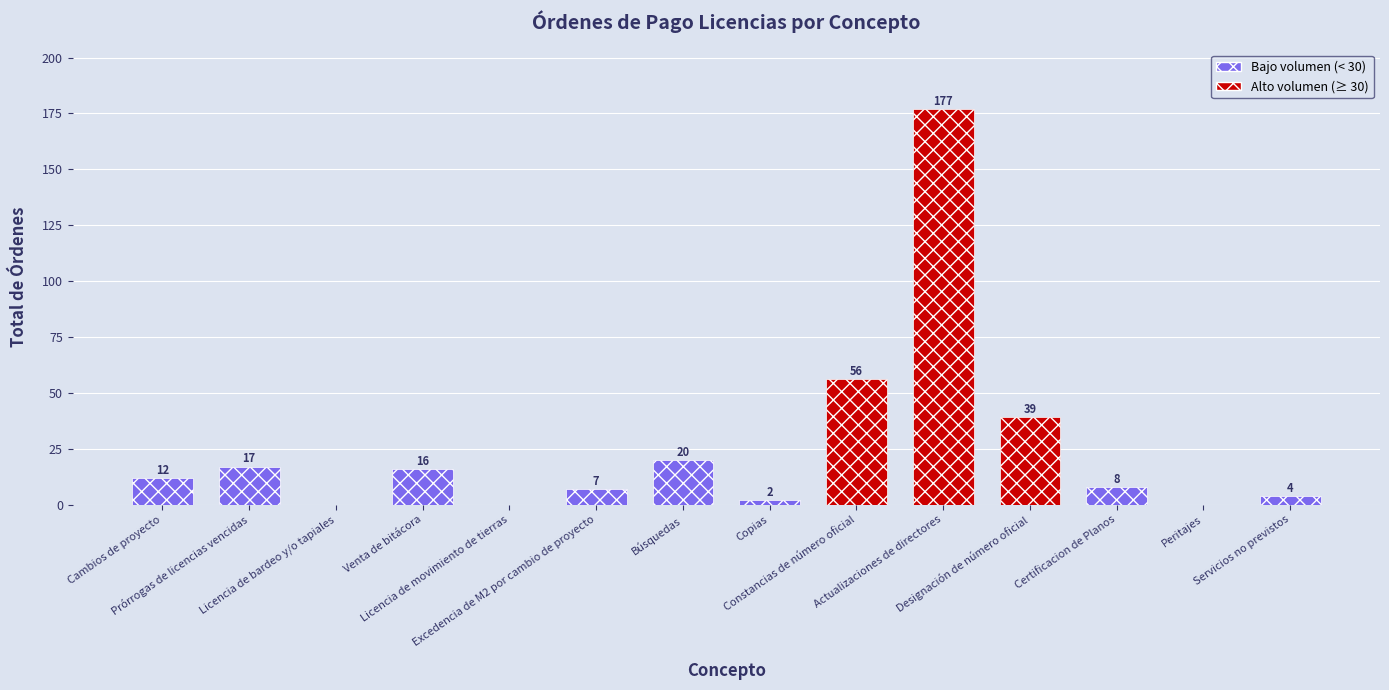

What is the difference between the values at Copias and Cambios de proyecto?

10